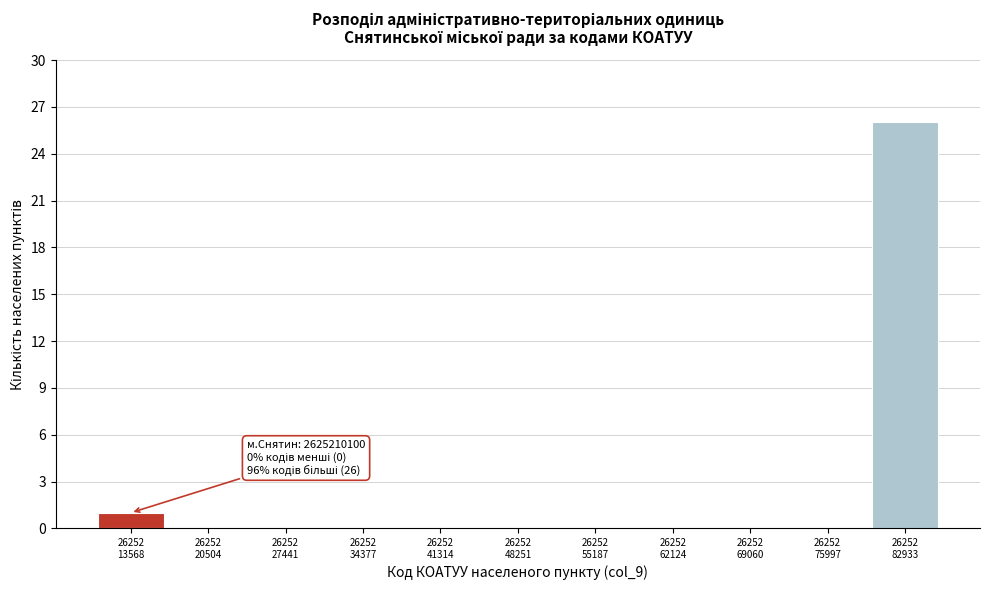

What is the sum of all values?

27